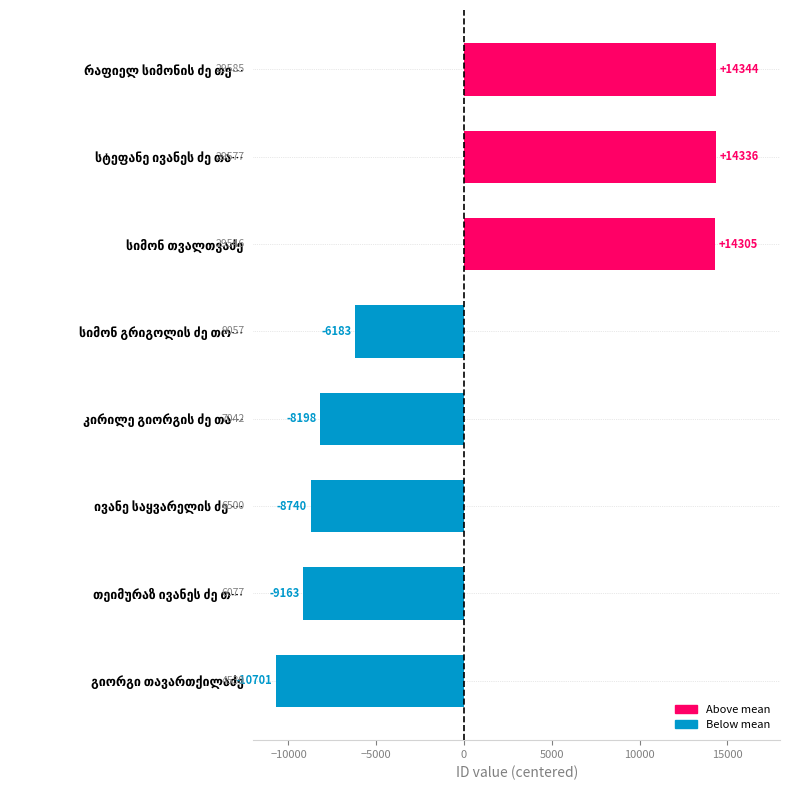

What is the greatest value displayed?

14344.6